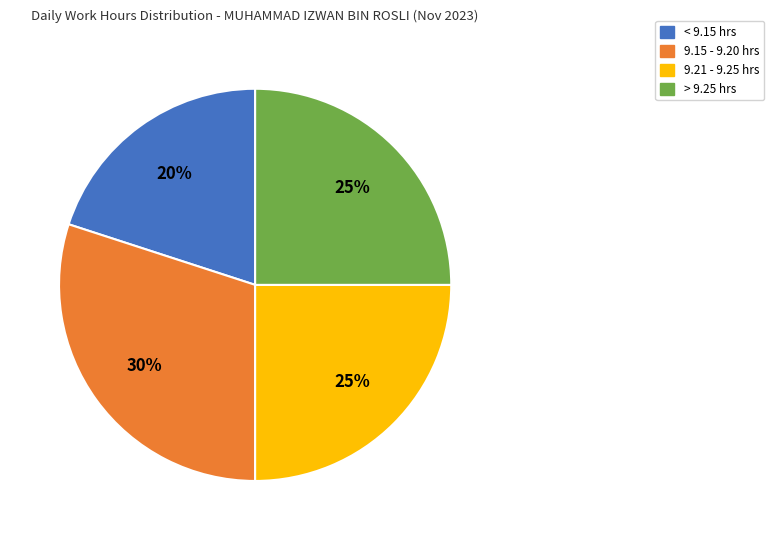

Is the sum of 9.15 - 9.20 hrs and 9.21 - 9.25 hrs greater than half?

Yes